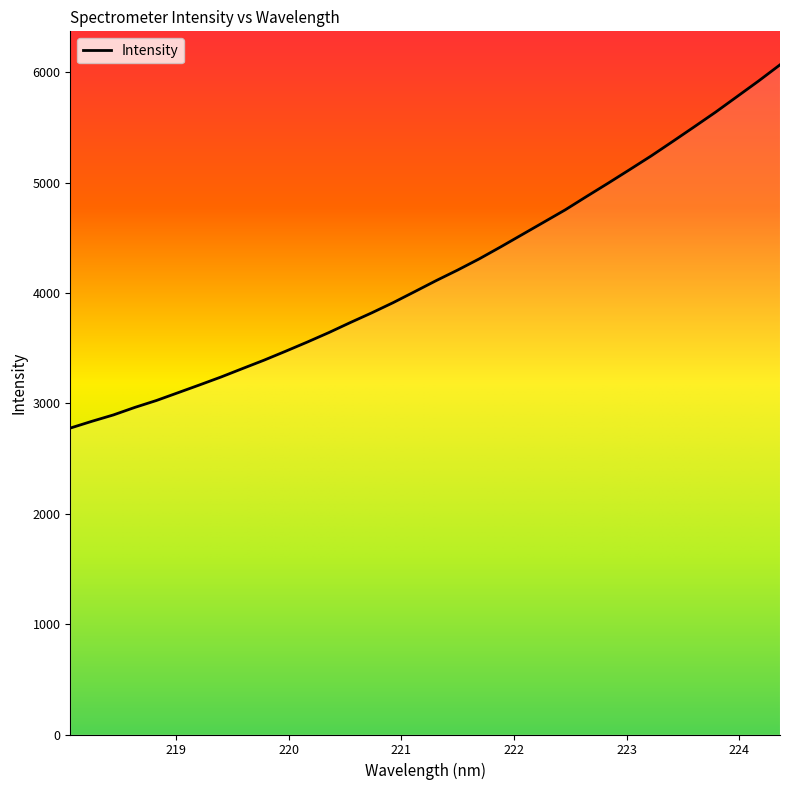

How many lines are shown in the chart?

1